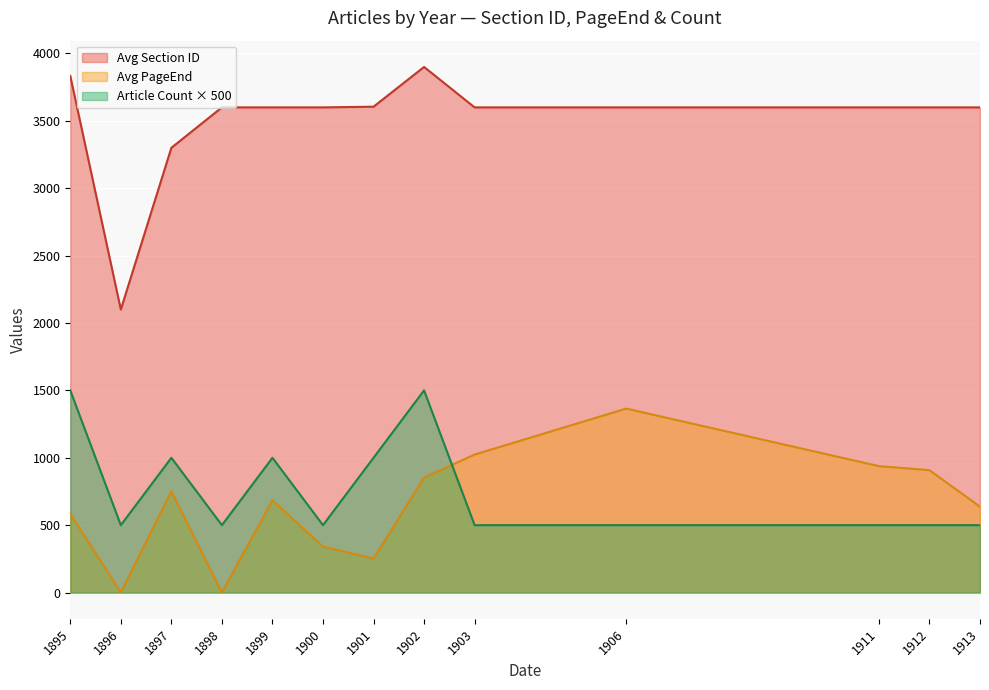

Count the number of data series in this chart.

3